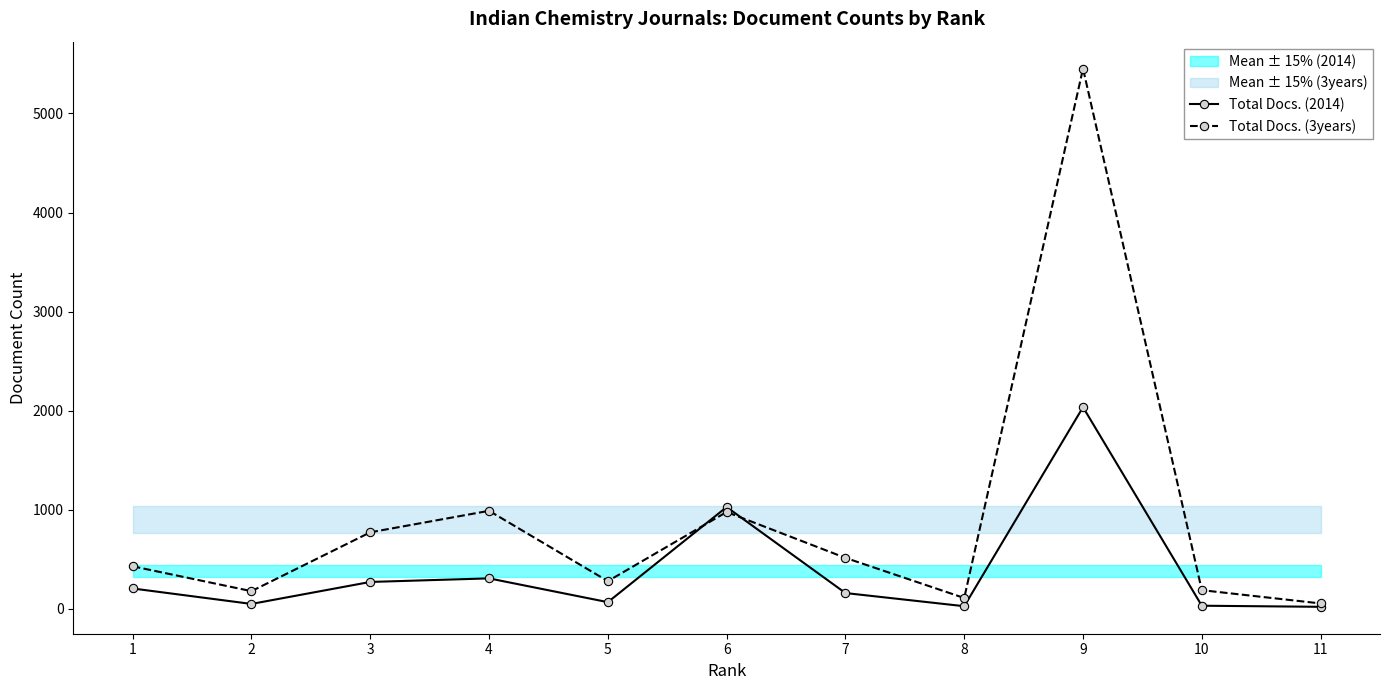

Read the Total Docs. (2014) value at 1.

205